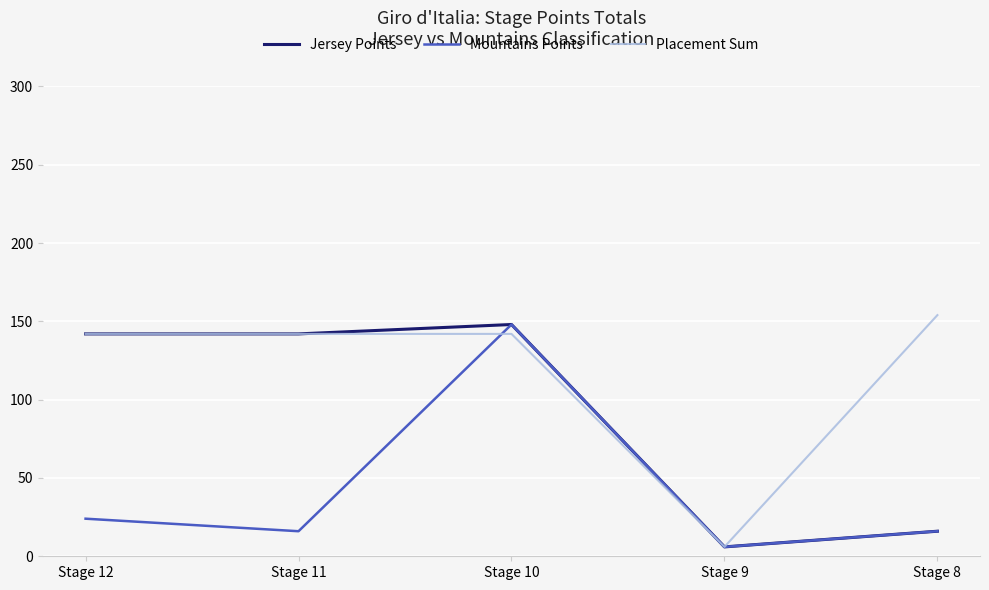

Rank the series by their average value, from lowest to highest.

Mountains Points, Jersey Points, Placement Sum